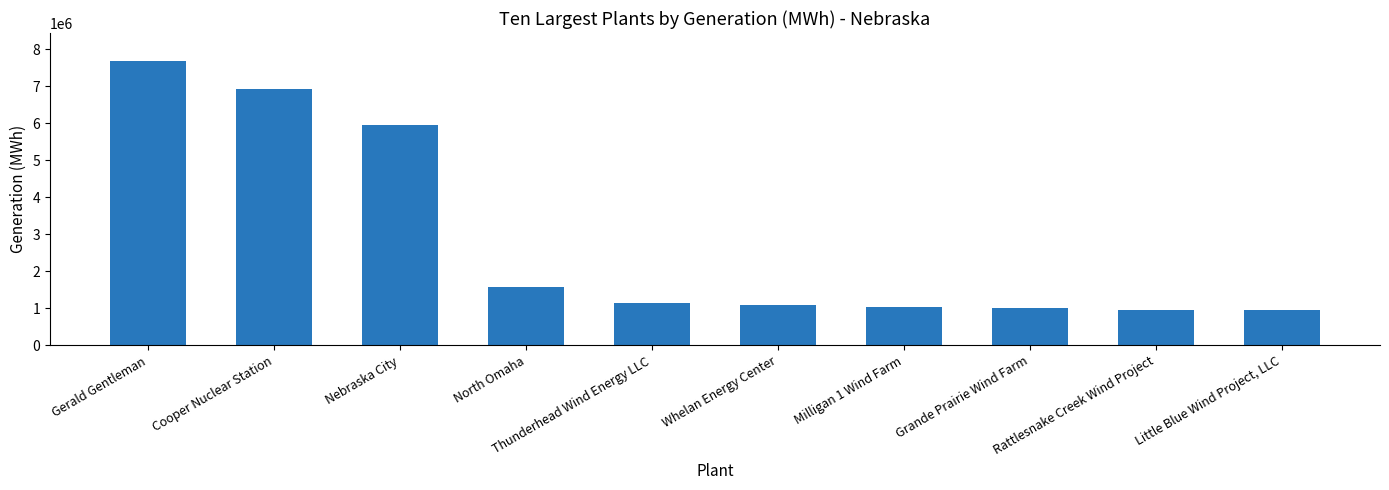

What is the label of the 6th bar from the left?

Whelan Energy Center